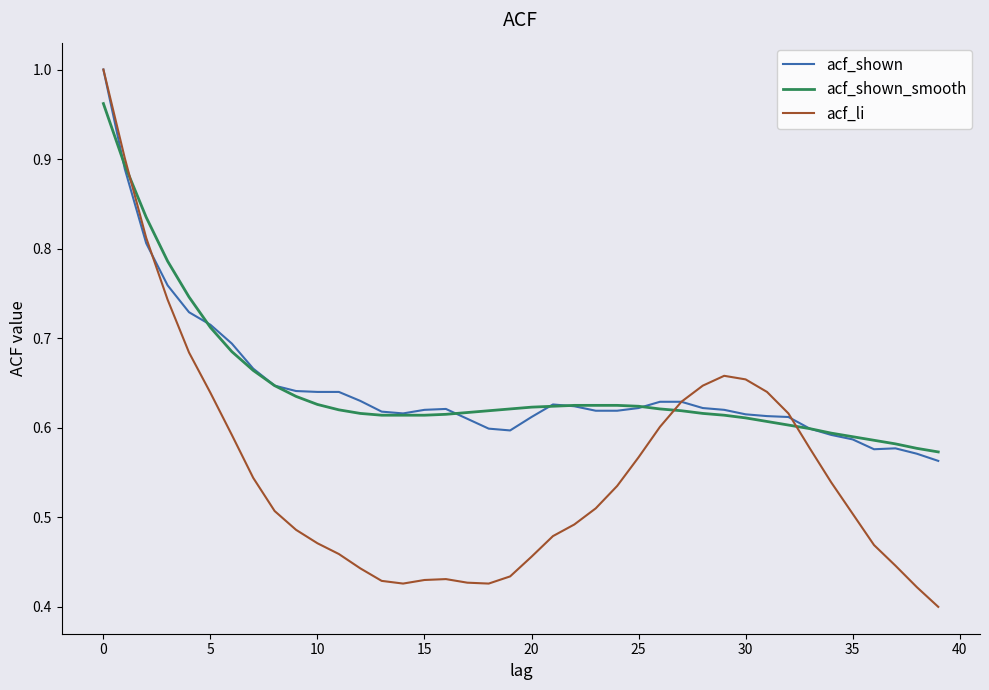

Which series has the largest range (max minus min)?

acf_li